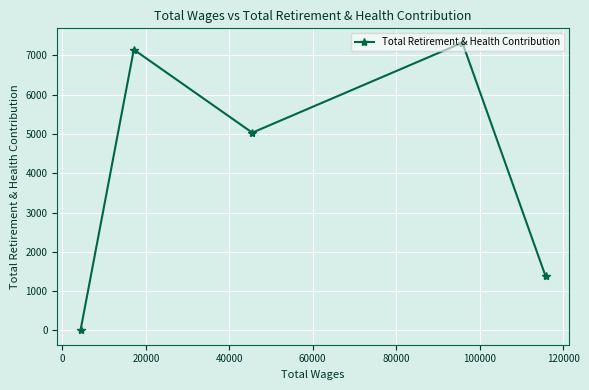

What is the sum of all values?

20890